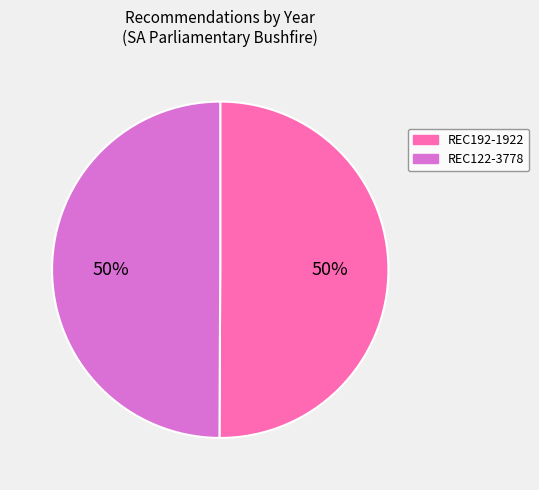

What is the ratio of the value at REC122-3778 to the value at REC192-1922?

1.0